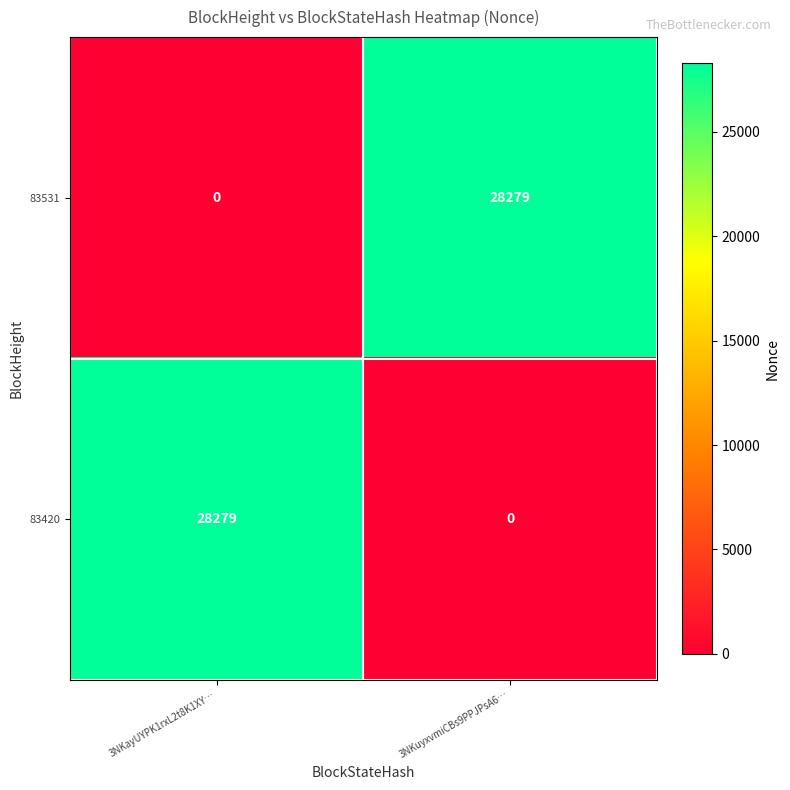

The 83420 series shows 18840 at 3NKayUYPK1rxL2t8K1XY…. True or false?

False